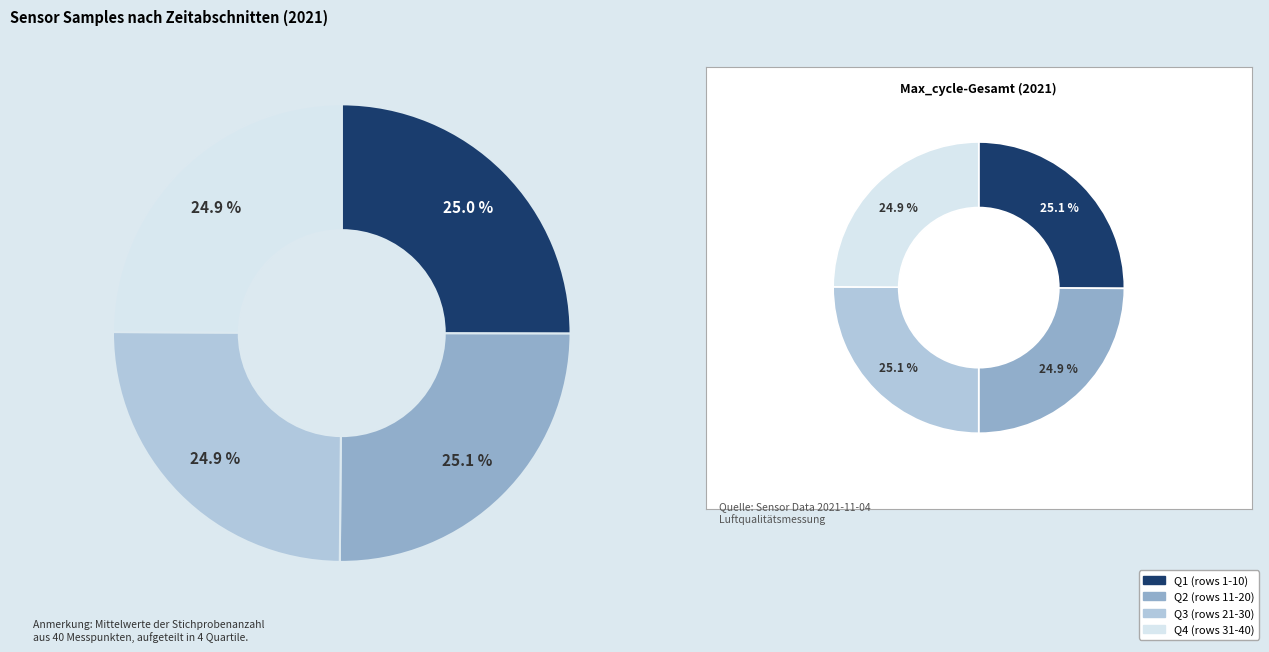

Is the sum of 17 and 18 greater than half?

No